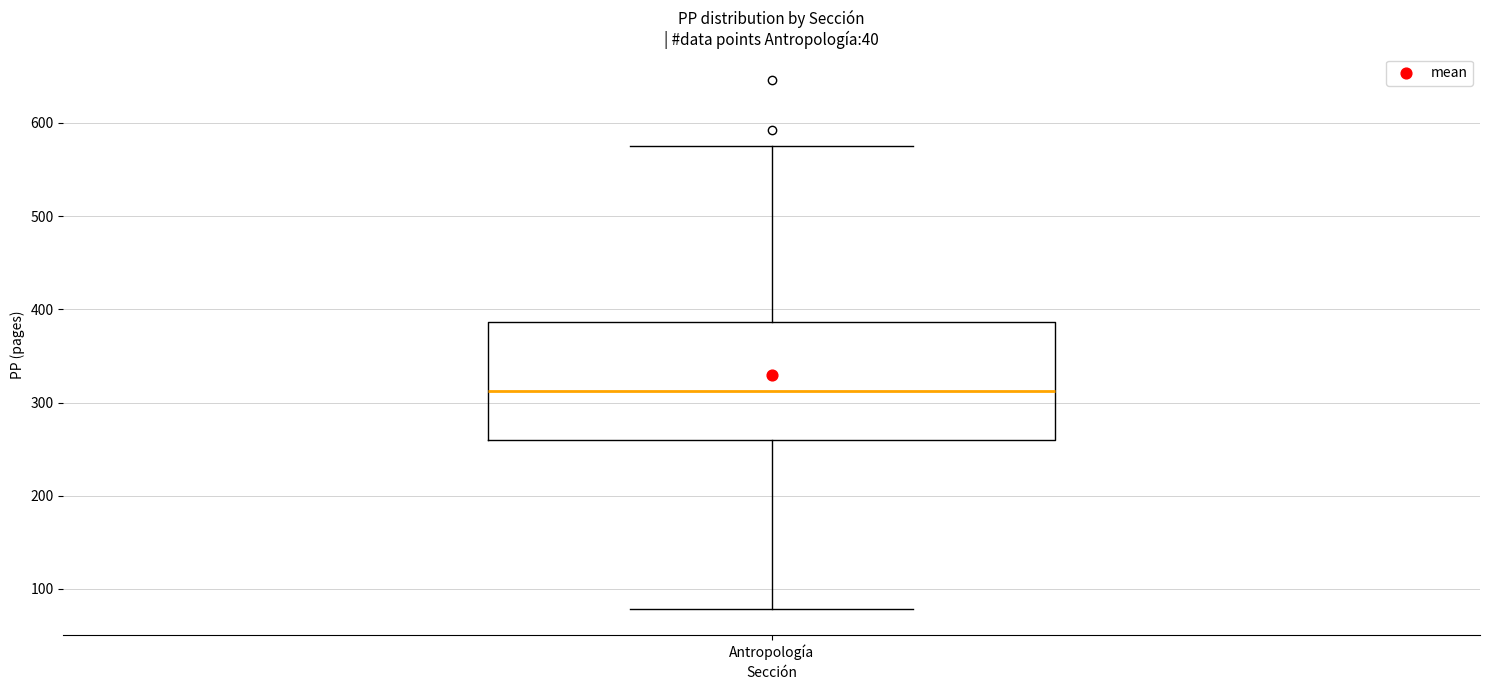

Read this box plot against the y-axis: the position of the median line, the range covered by the box, and the ends of both whiskers. The values are not printed on the chart, so give them approximately, as read against the axis.

median 310, box 260 to 390, whiskers 80 to 580